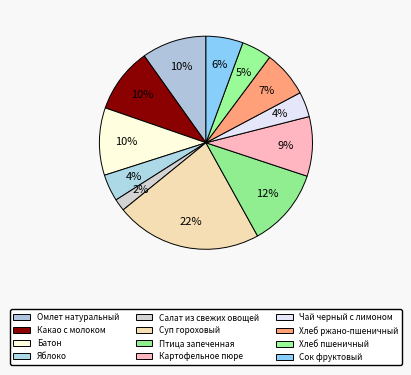

How many segments does this pie chart have?

12